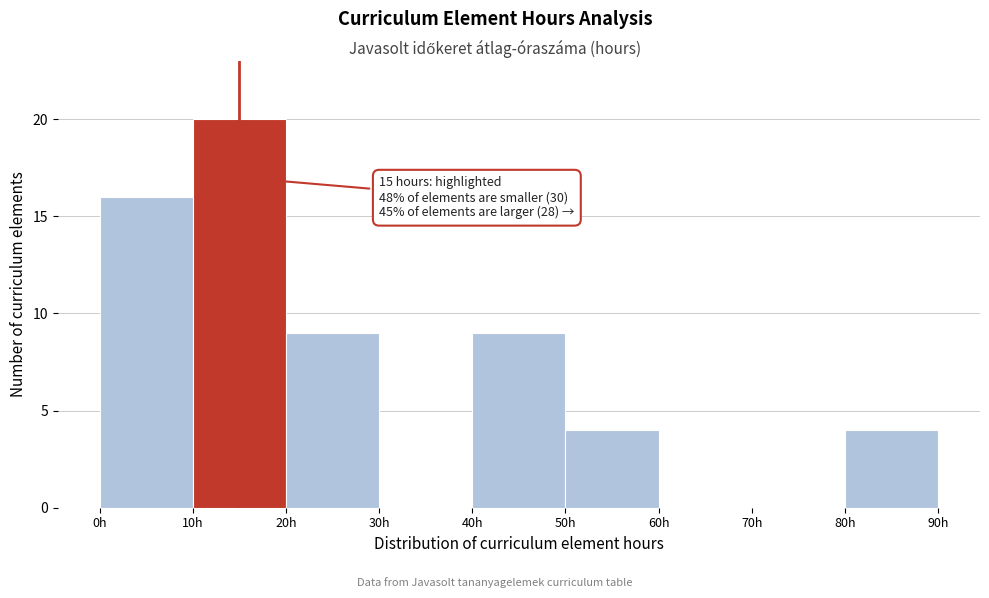

Which range on the x-axis has the tallest bar?

10 to 20